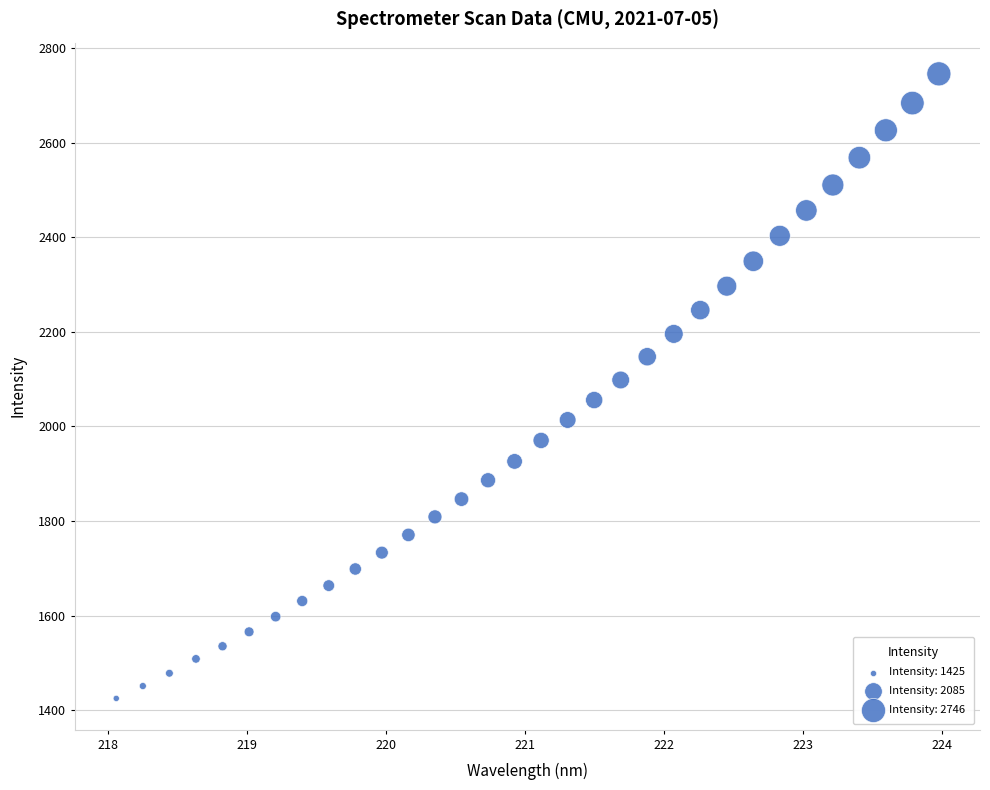

What is the range of X values (max minus min)?

5.9